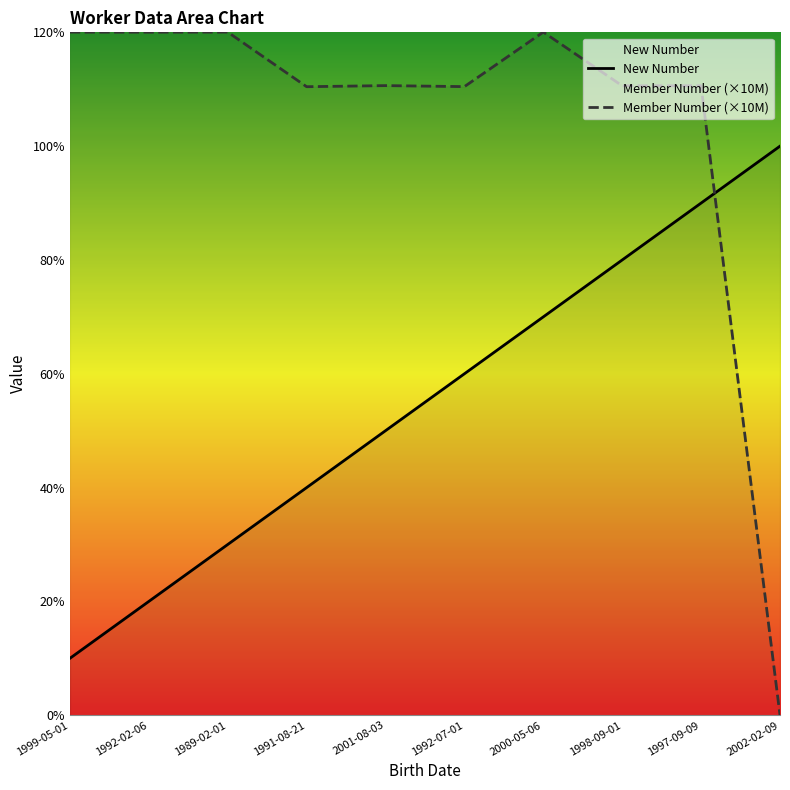

Which category has the highest value across all series?

2000-05-06